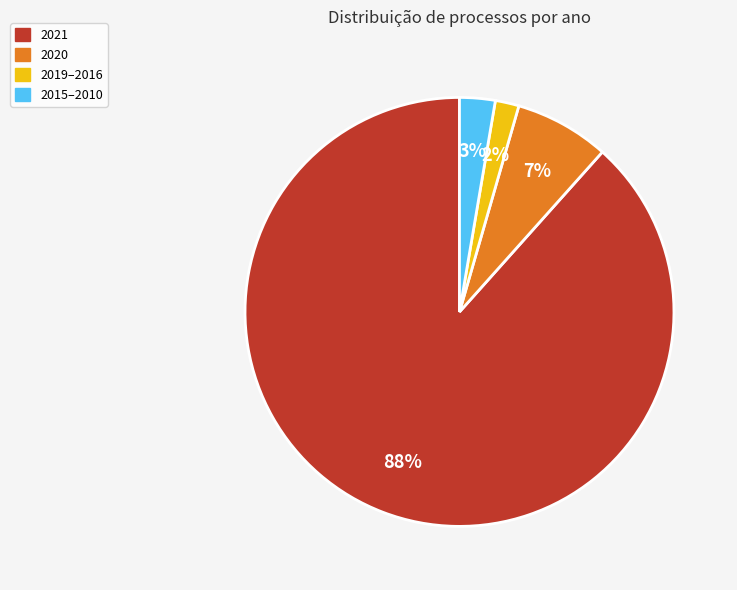

To the nearest percent, what is the average slice percentage?

25%